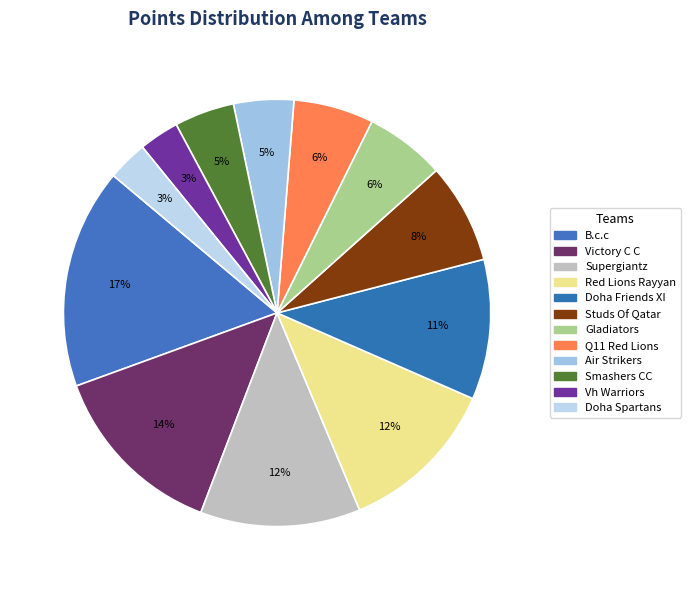

The Doha Friends XI slice represents 11% of the pie. True or false?

True